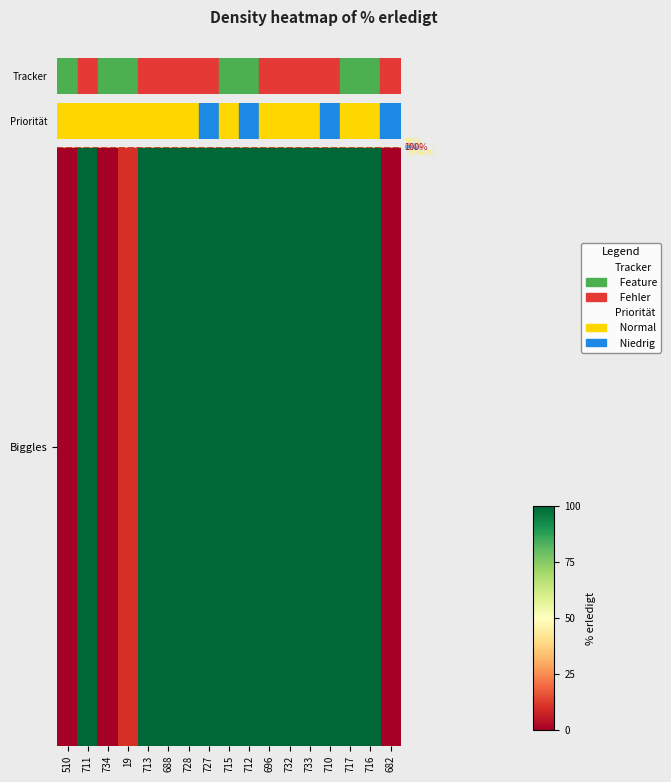

Between 716 and 733, which is larger?

716